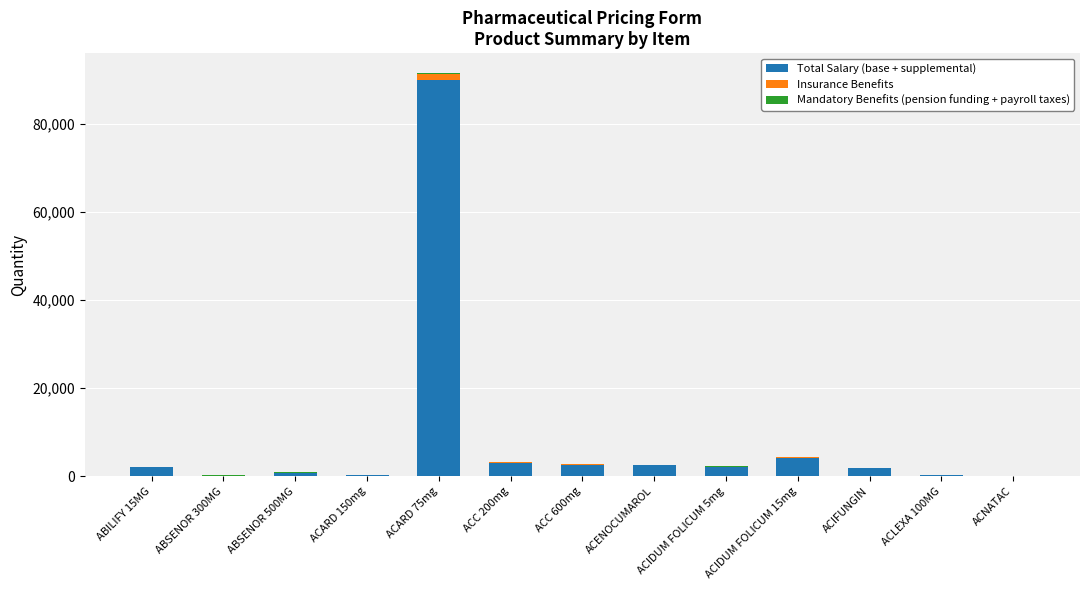

At which category is the sum across all series the highest?

ACARD 75mg